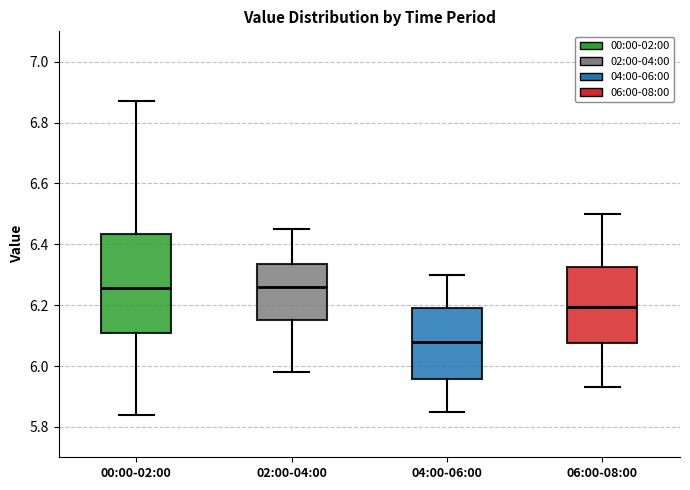

Reading left to right, read every box against the y-axis: the position of its median line, the range the box covers, and the ends of its whiskers. The values are not printed on the chart, so give them approximately, as read against the axis.

00:00-02:00: median 6.26, box 6.12 to 6.44, whiskers 5.84 to 6.88
02:00-04:00: median 6.26, box 6.16 to 6.34, whiskers 5.98 to 6.46
04:00-06:00: median 6.08, box 5.96 to 6.20, whiskers 5.86 to 6.30
06:00-08:00: median 6.20, box 6.08 to 6.32, whiskers 5.94 to 6.50